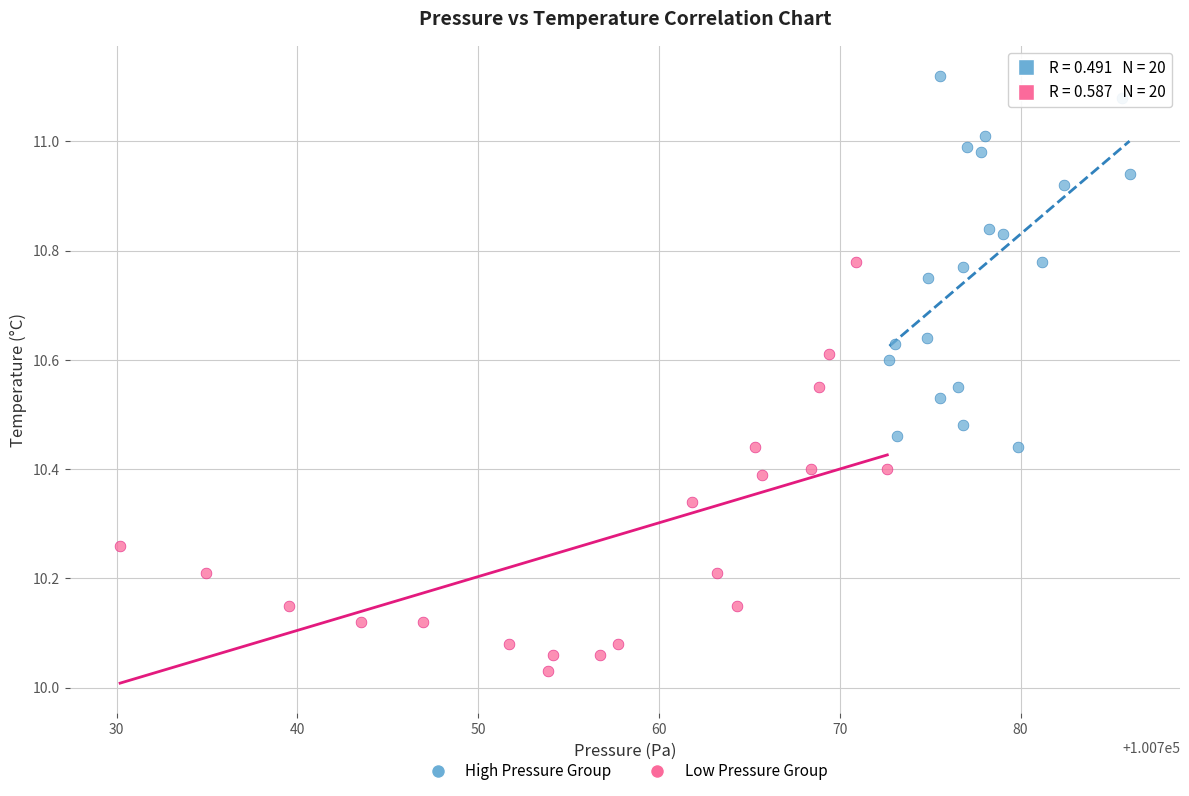

Which series reaches the maximum Y coordinate?

High Pressure Group